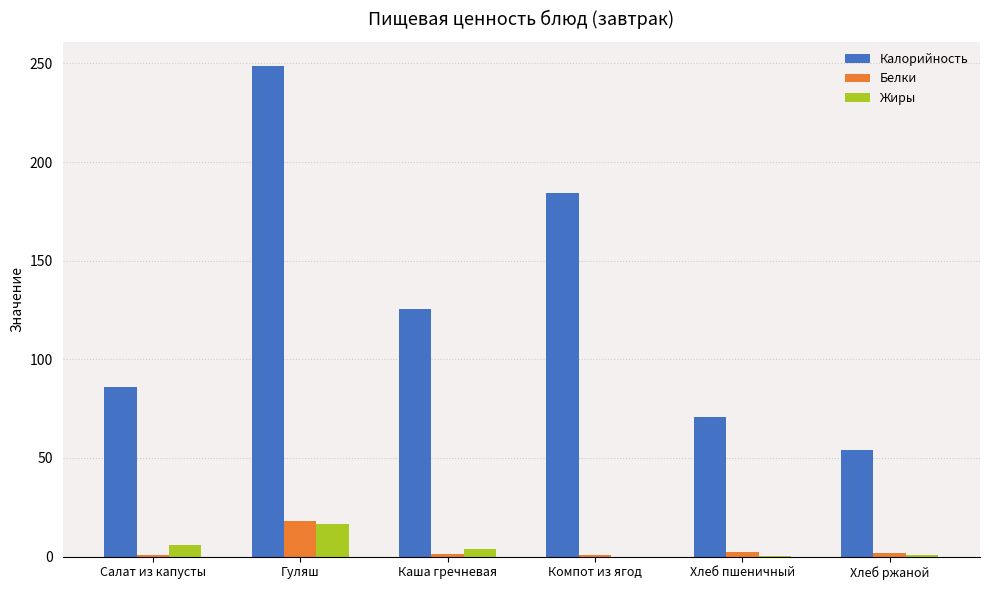

The value of Калорийность at Салат из капусты is 20.1. True or false?

False